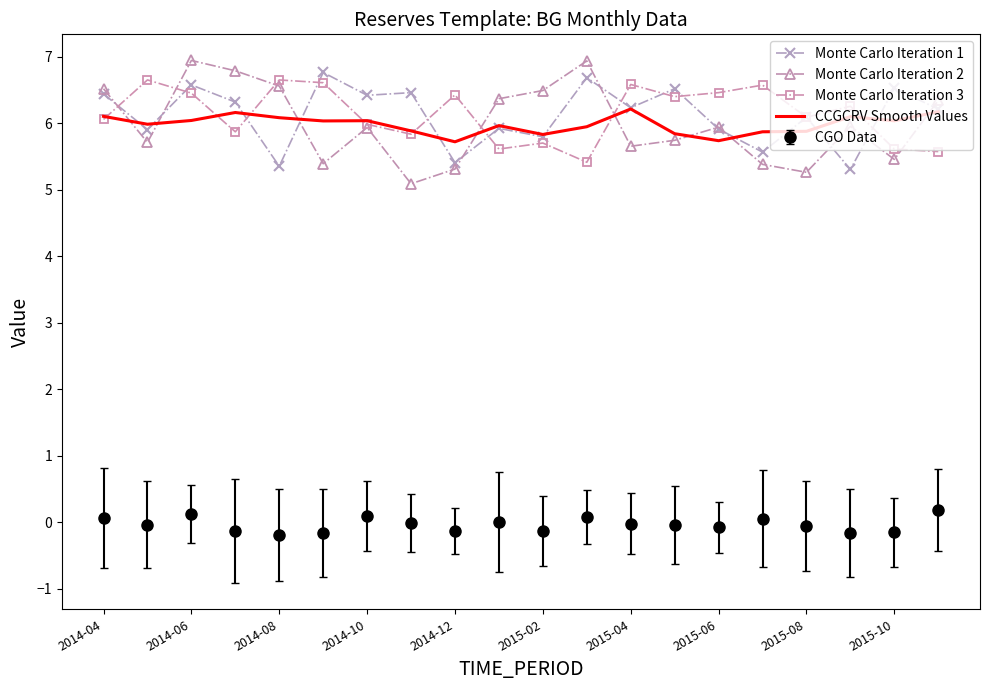

What is the highest value of the Monte Carlo Iteration 1 series?

6.8